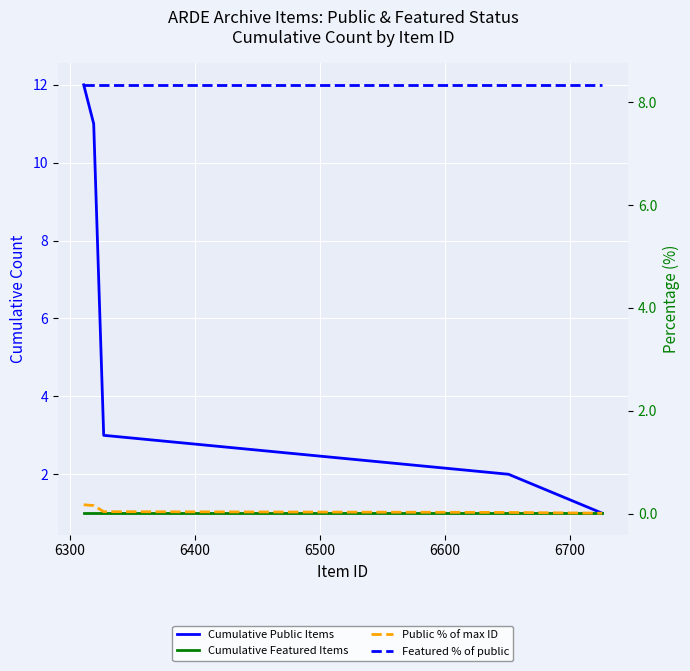

What is the difference between the second highest and second lowest values in the Public % of max ID series?

0.1